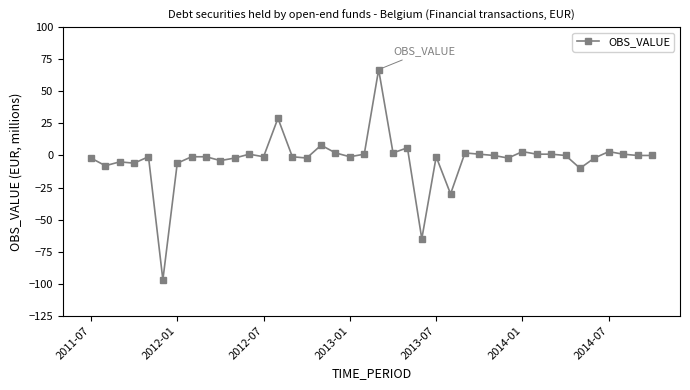

What is the value of the 9th point from the left?

-1